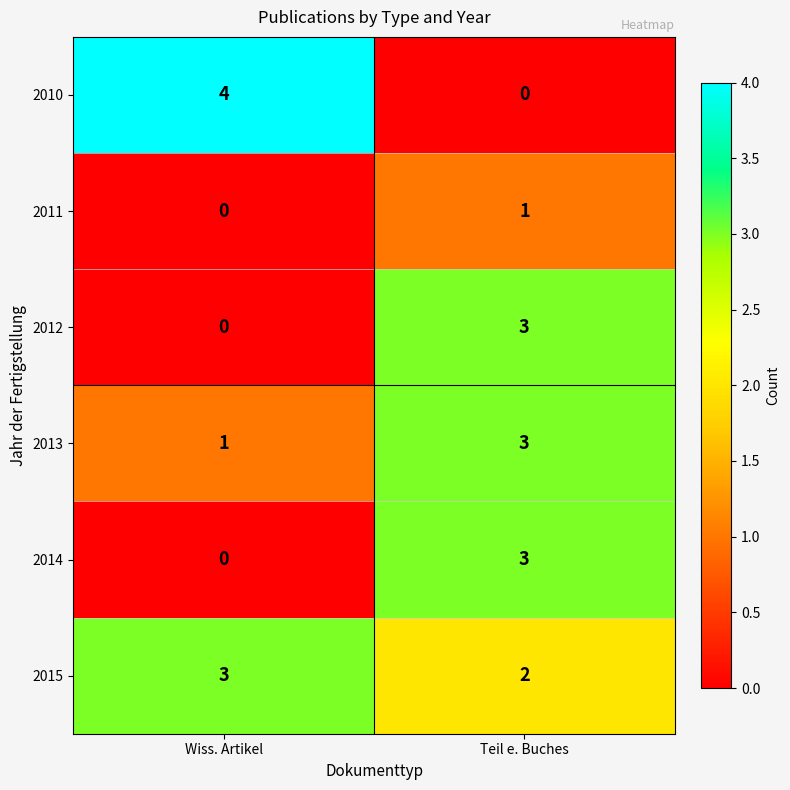

How many data points does each series have?

2